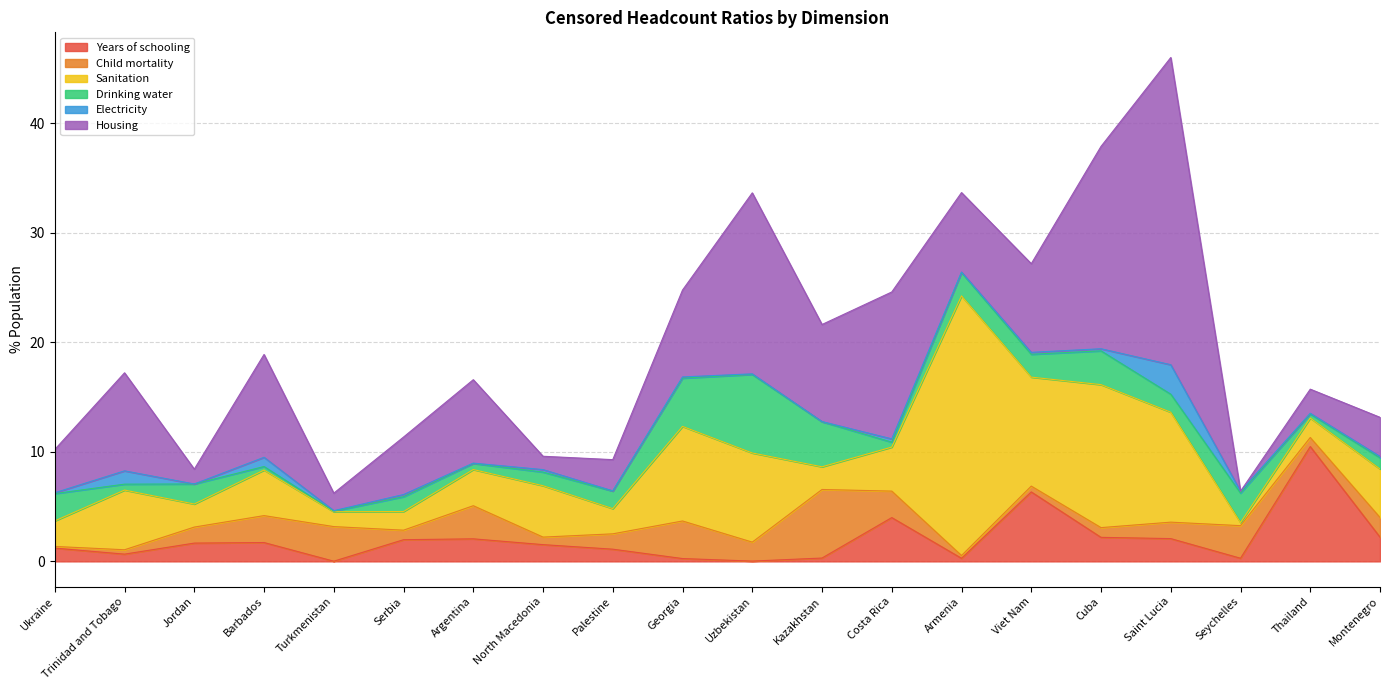

List the series in order of their peak value, lowest first.

Electricity, Child mortality, Drinking water, Years of schooling, Sanitation, Housing